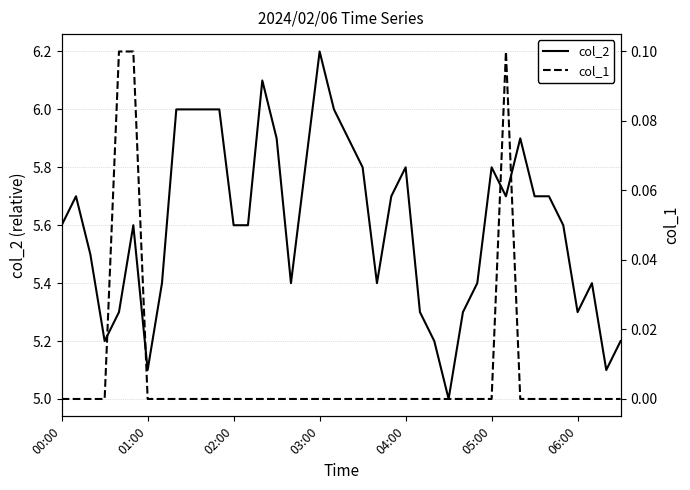

What is the greatest value displayed?

6.2